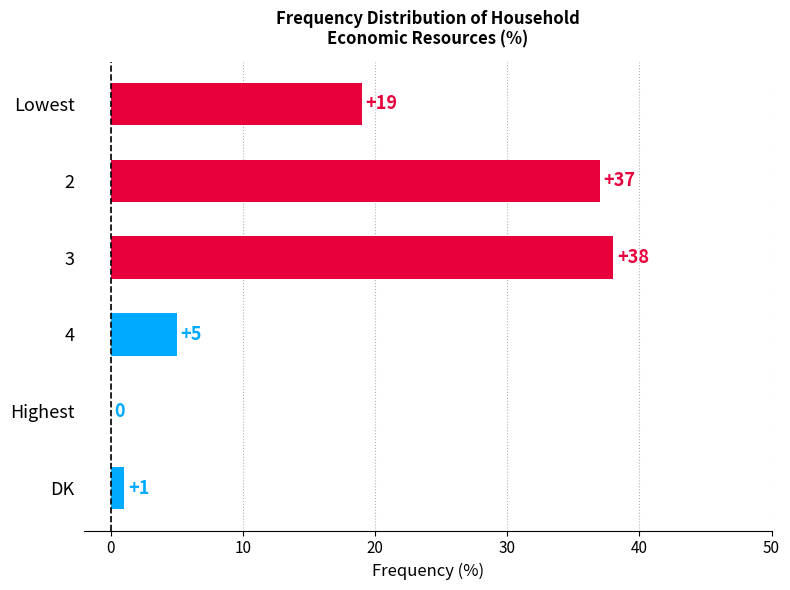

Is it true that the value at 3 is 38?

True